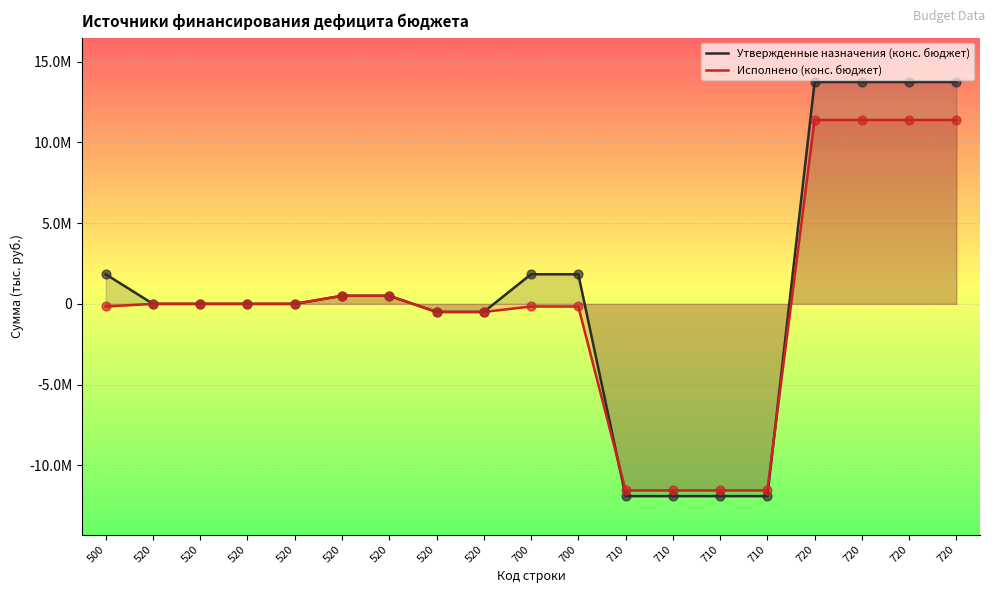

Which series has the largest total across all categories?

Утвержденные назначения (конс. бюджет)